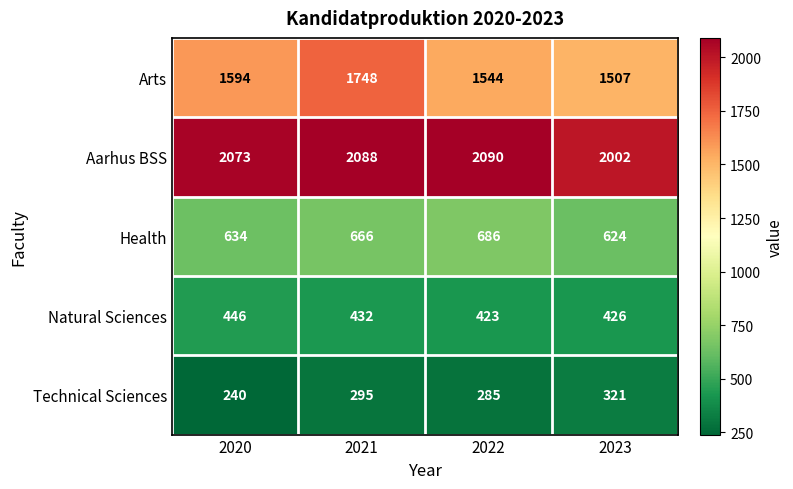

Count the number of categories in the chart.

4